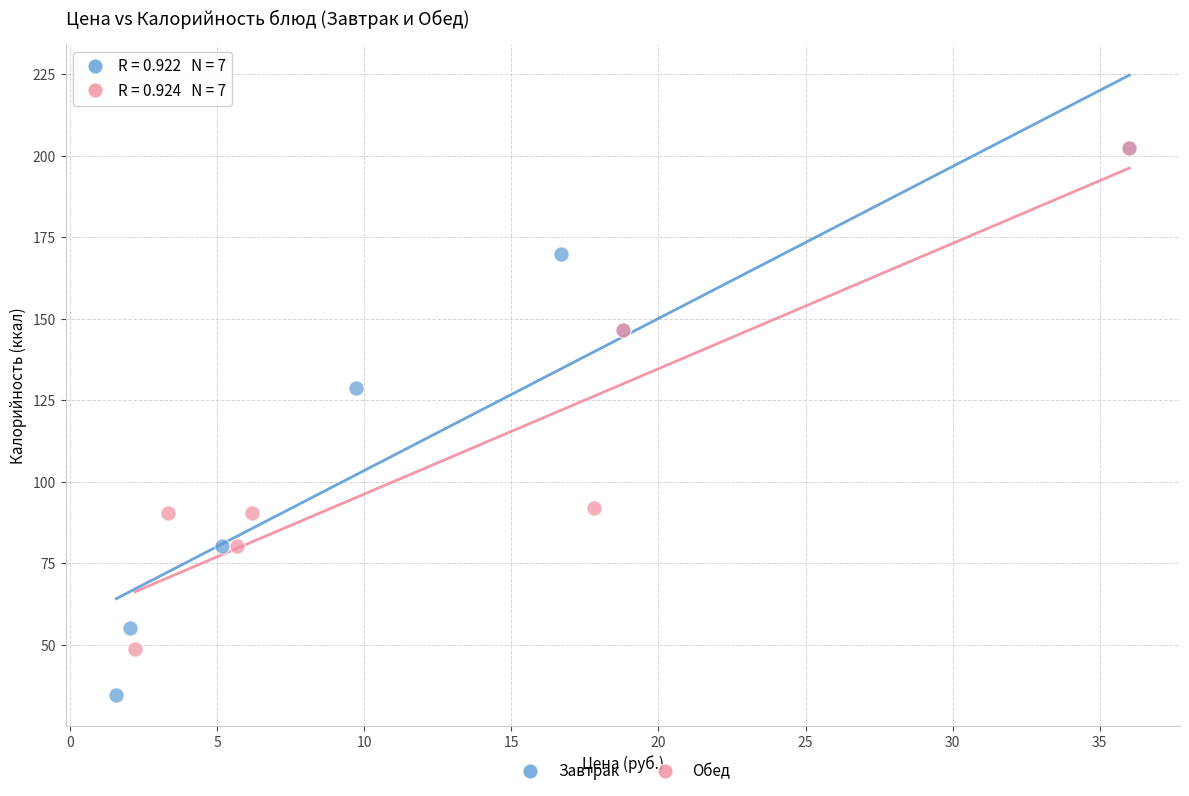

Which series has the widest spread of Y values?

Завтрак